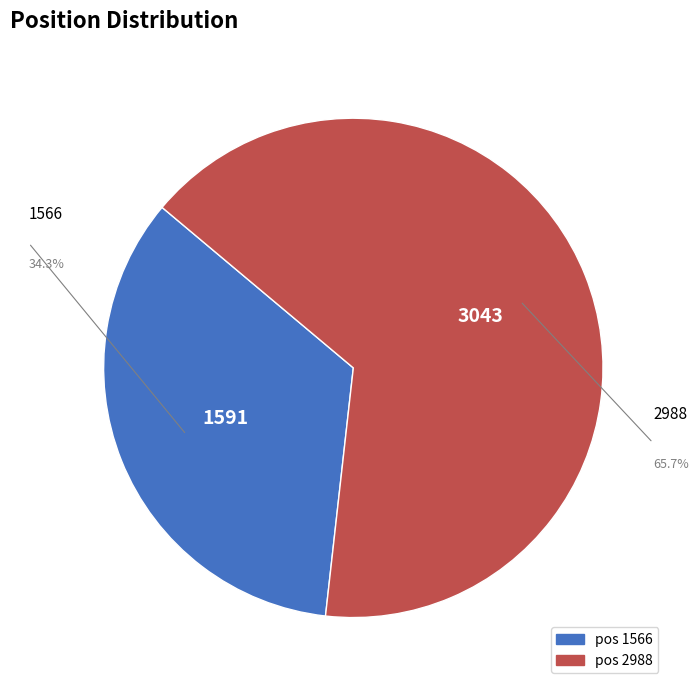

Does any single category account for the majority?

Yes